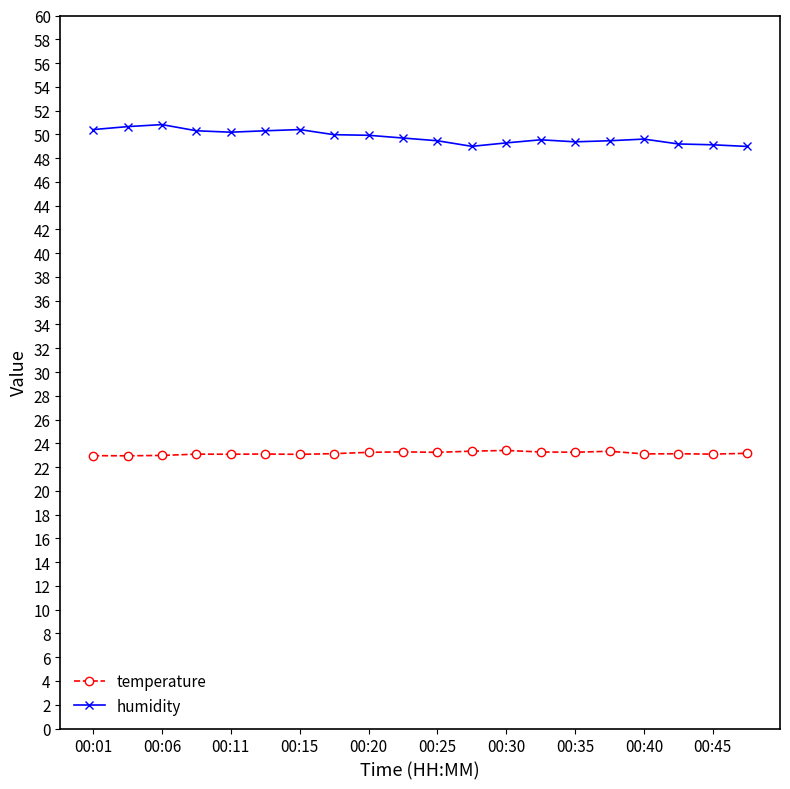

True or false: temperature and humidity cross at least once.

False